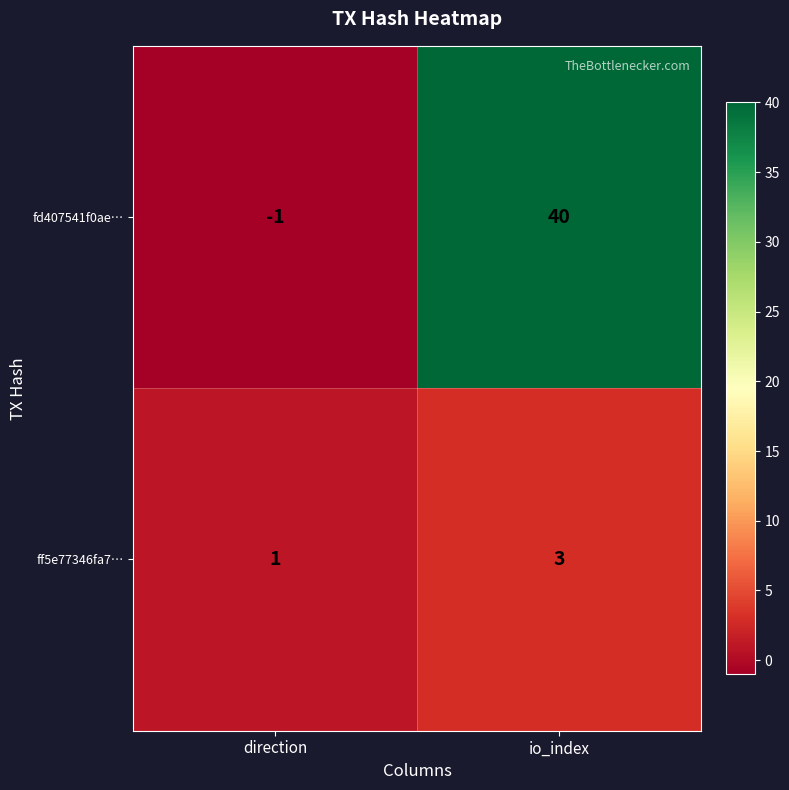

Reading left to right, what are all the values shown in this chart?

fd407541f0ae…: direction=-1	io_index=40
ff5e77346fa7…: direction=1	io_index=3